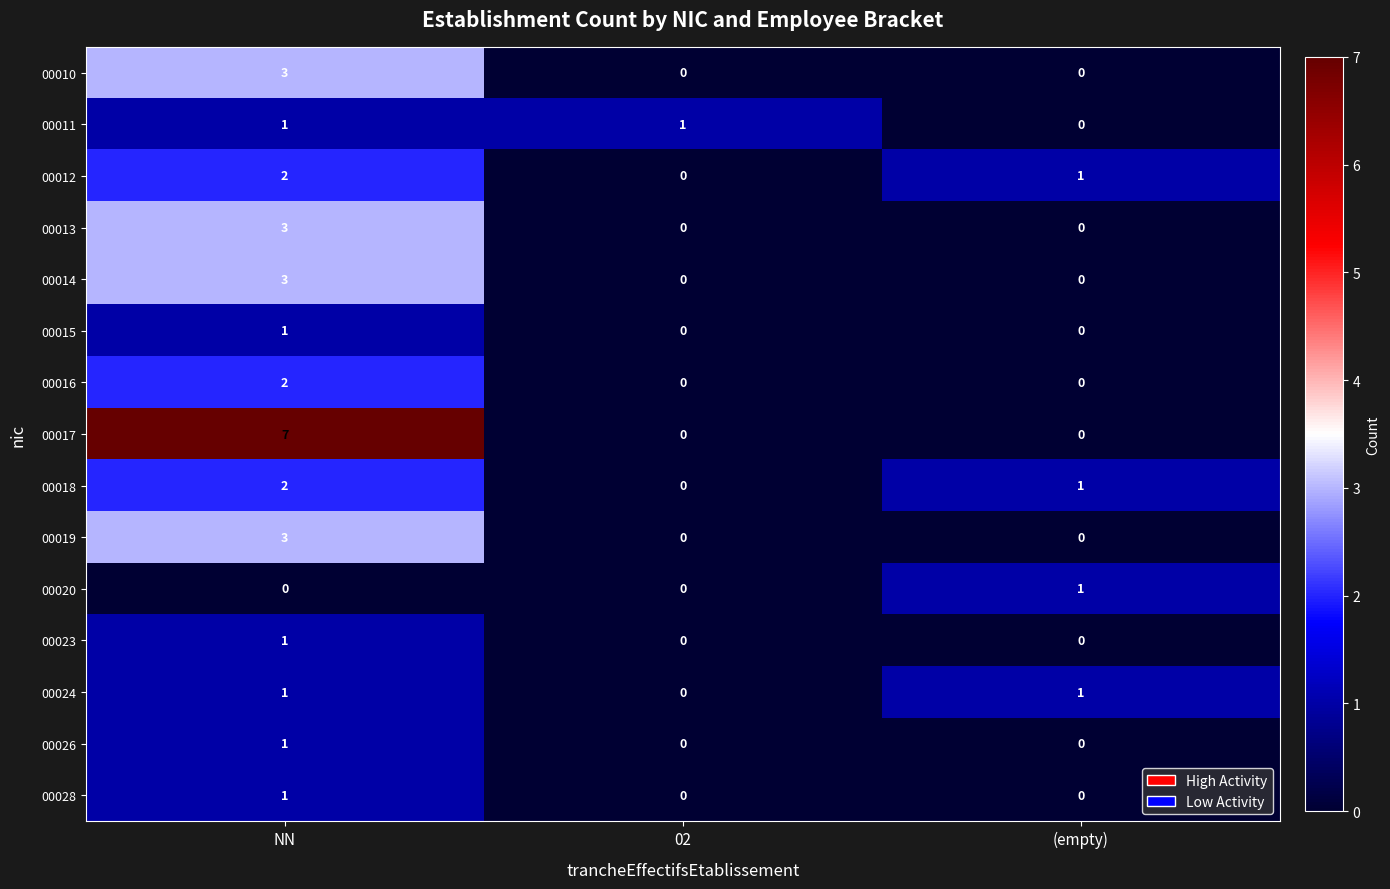

What is the total value across all series at NN?

31